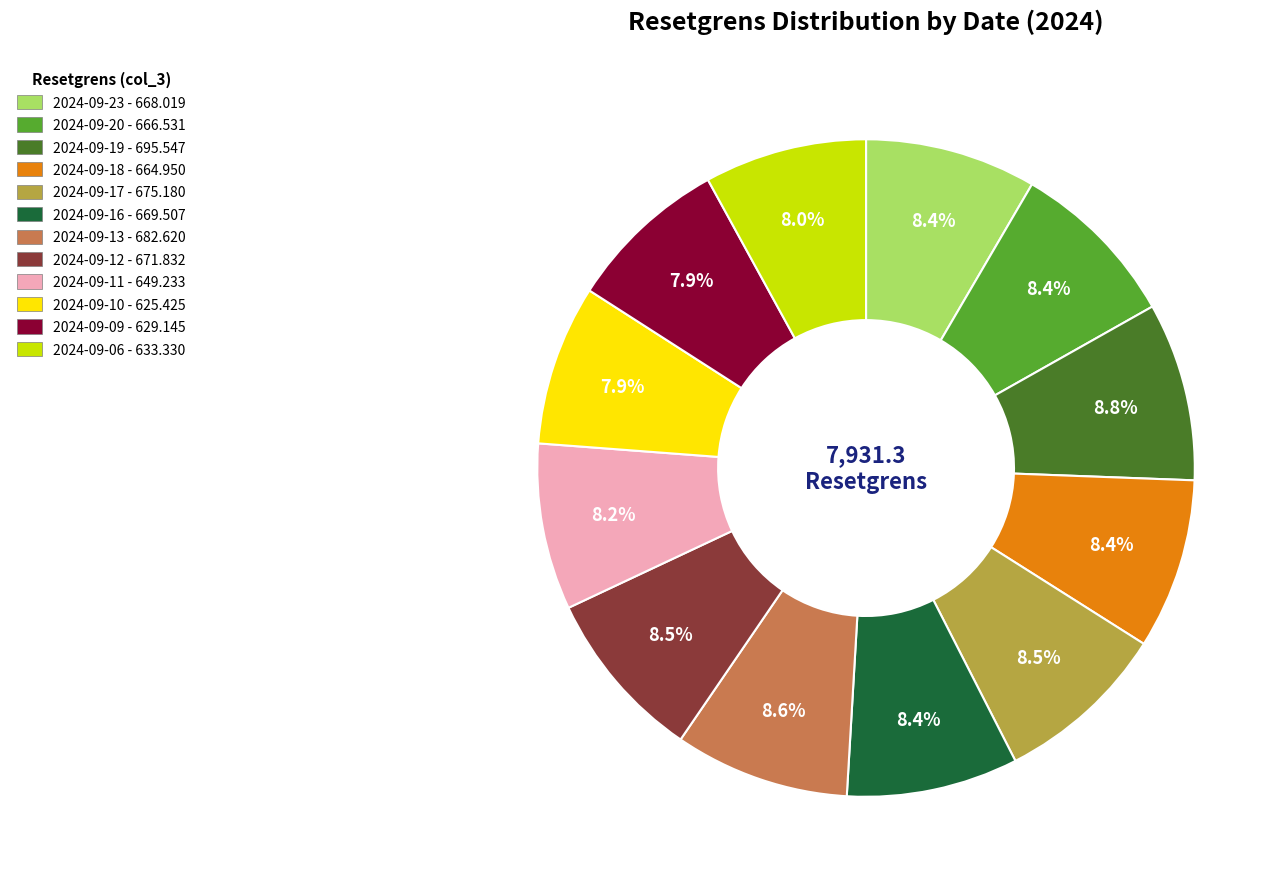

Approximately how many times larger is the value at 2024-09-06 - 633.330 compared to 2024-09-10 - 625.425?

1.0